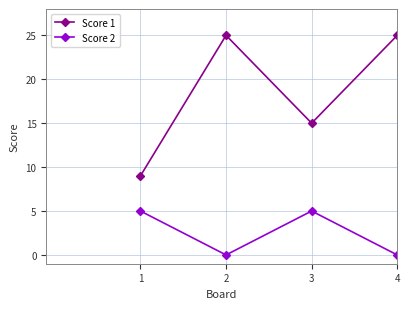

How many data points in Score 1 are less than 25?

2